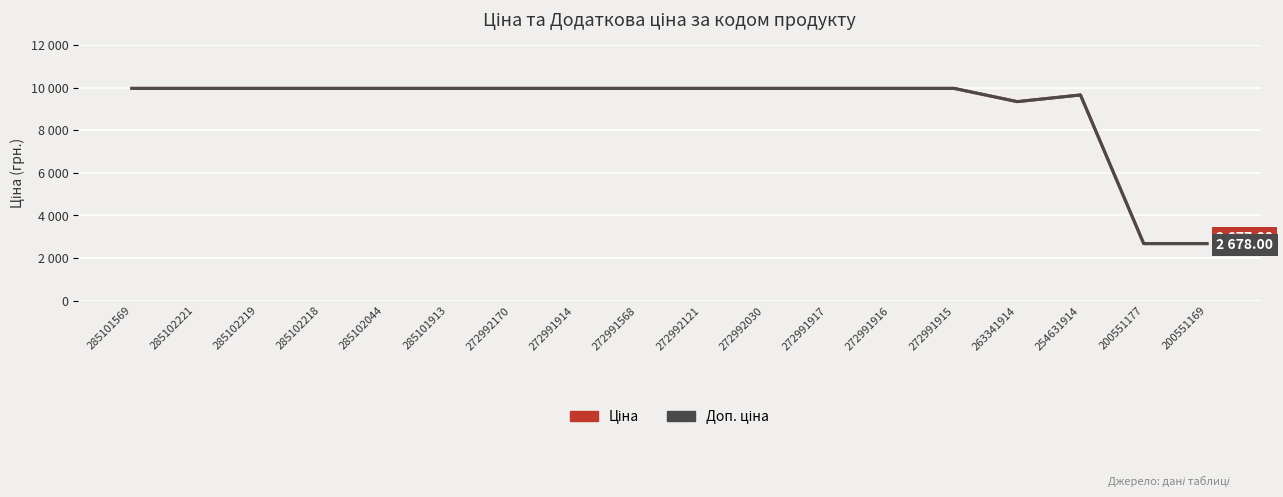

Which label corresponds to the largest value in the chart?

285101569